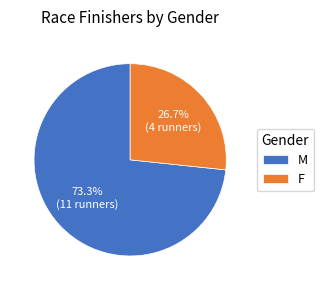

How many slices are in this pie chart?

2